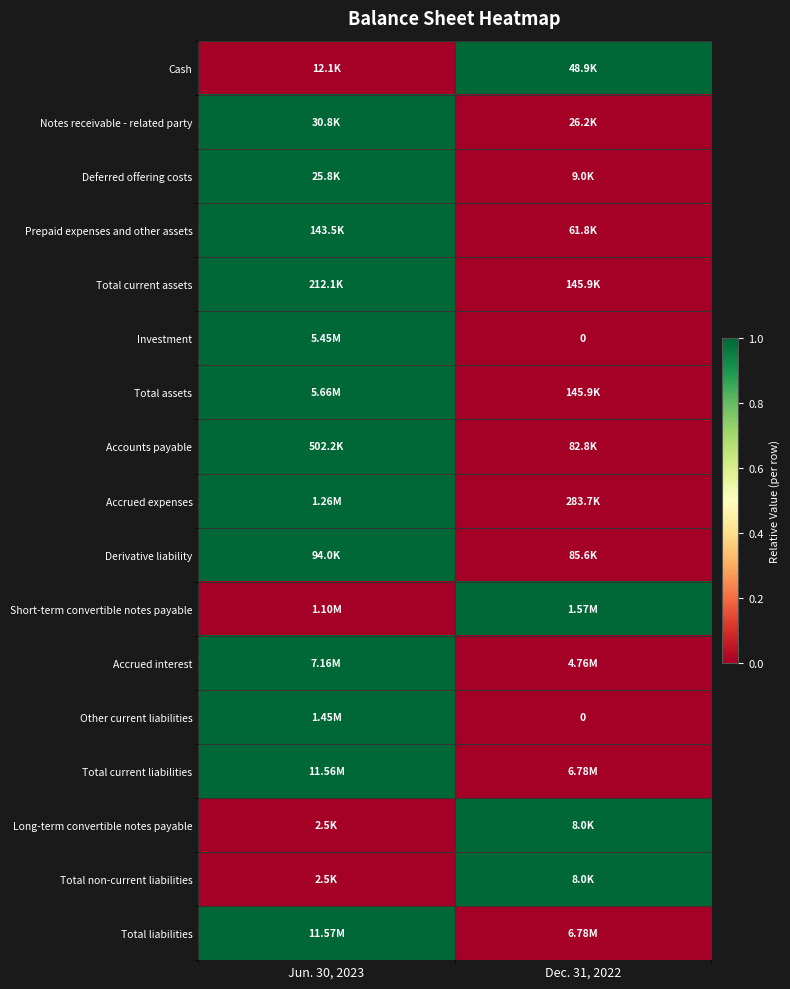

At which category does the chart reach its minimum across all series?

Jun. 30, 2023